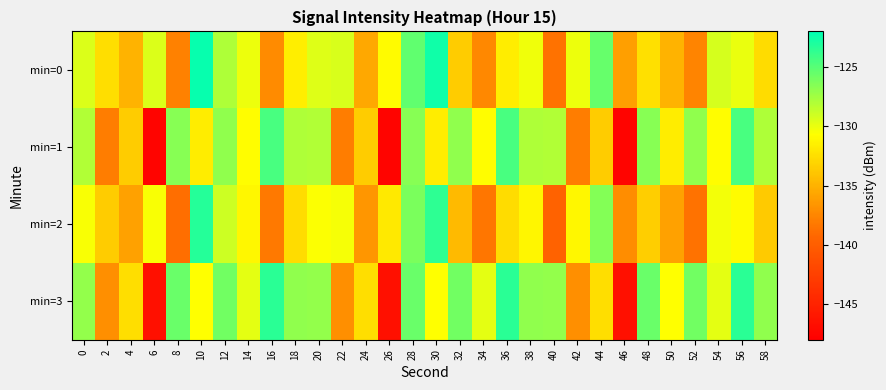

What is the total value across all series at 0?

-515.1